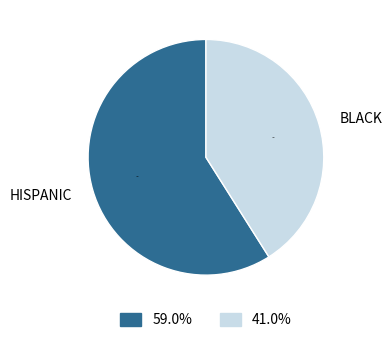

What is the ratio of the value at HISPANIC to the value at BLACK?

1.4